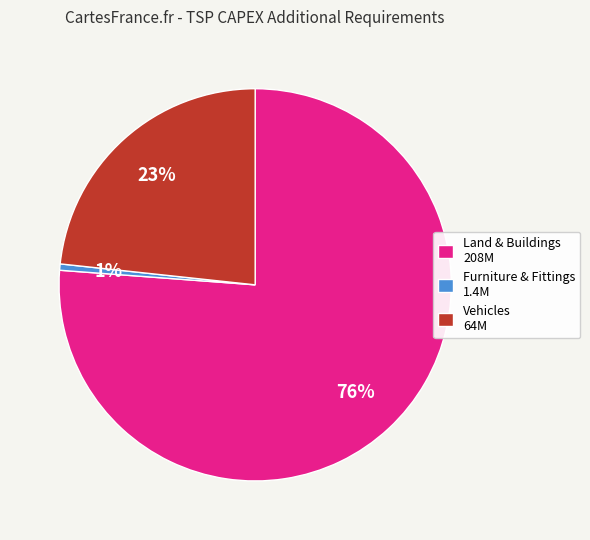

Between Land & Buildings and Vehicles, which is larger?

Land & Buildings